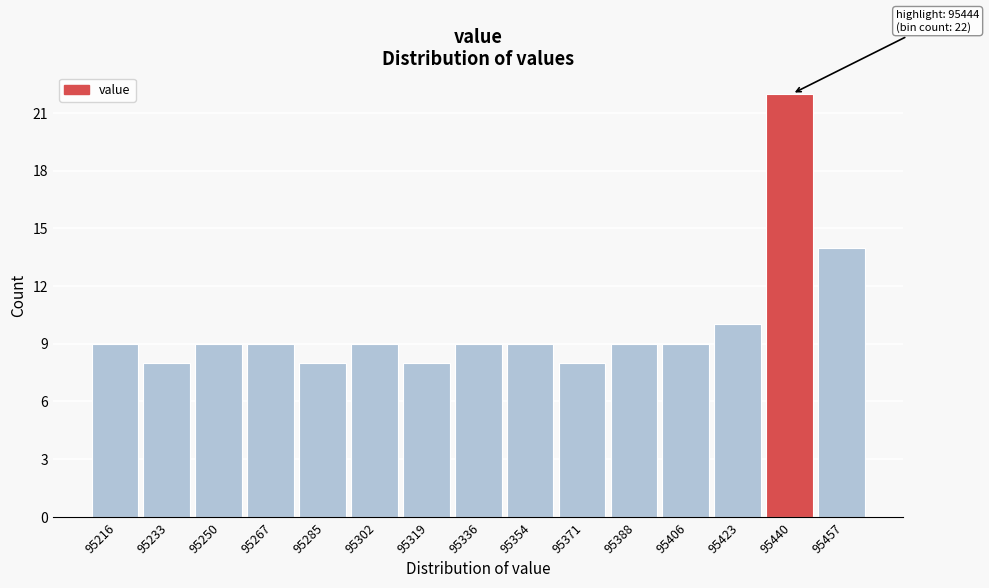

Which range on the x-axis has the tallest bar?

95432 to 95448